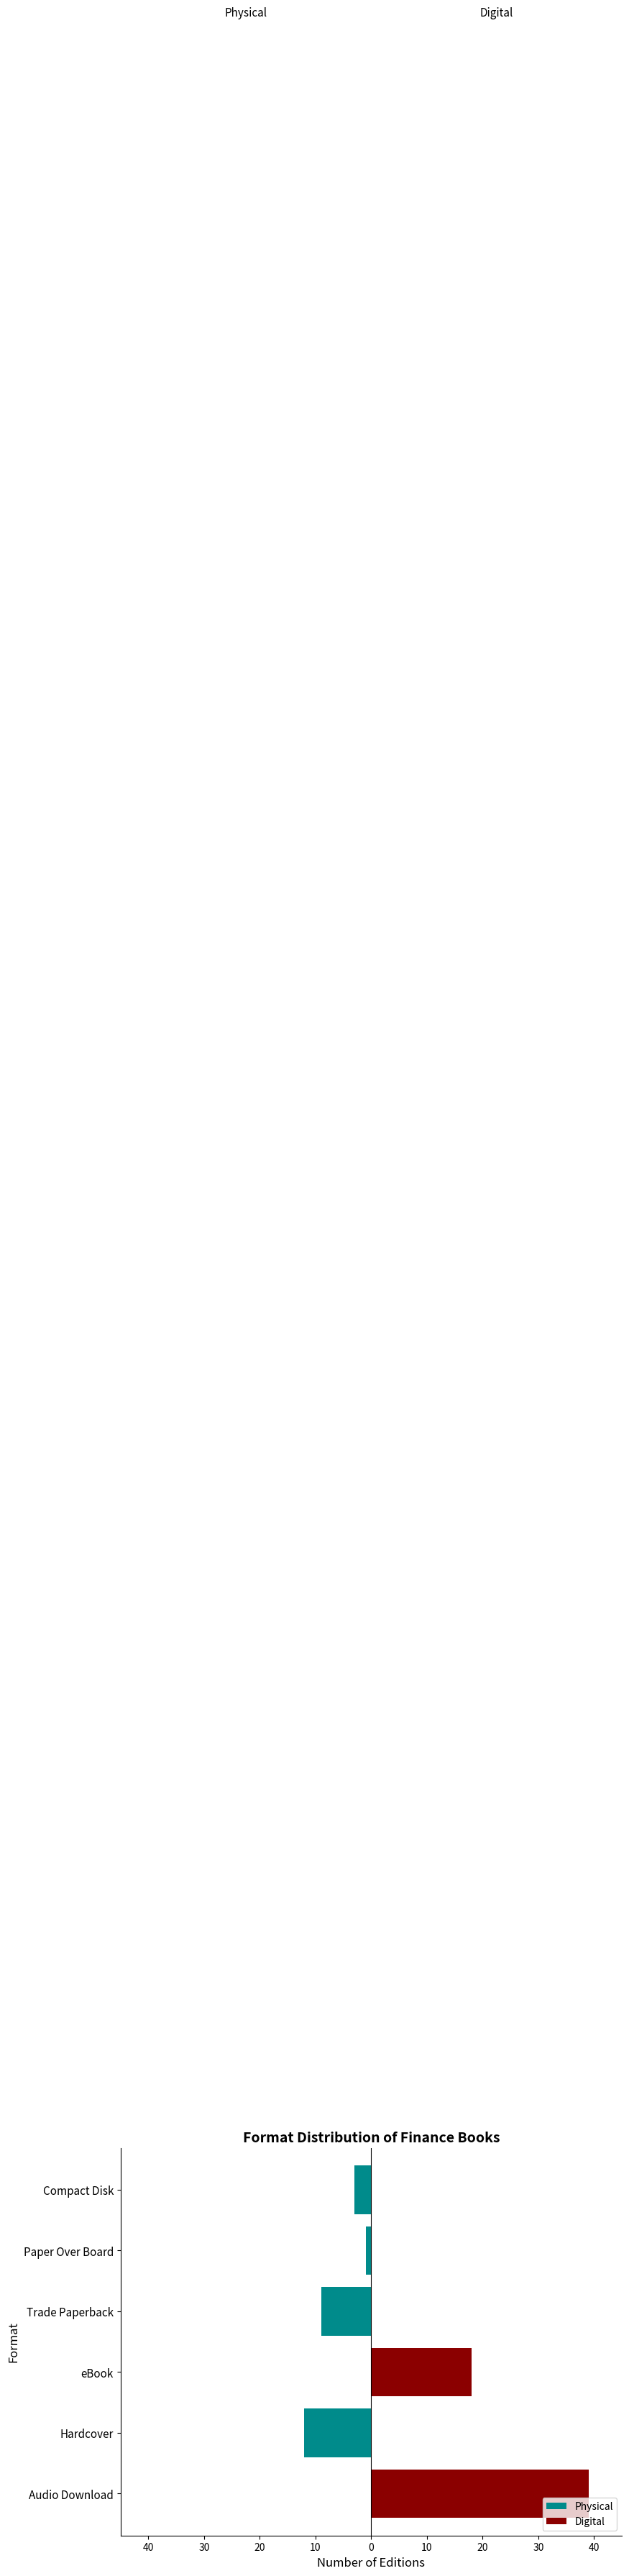

What are all the series names shown in the legend?

Physical, Digital